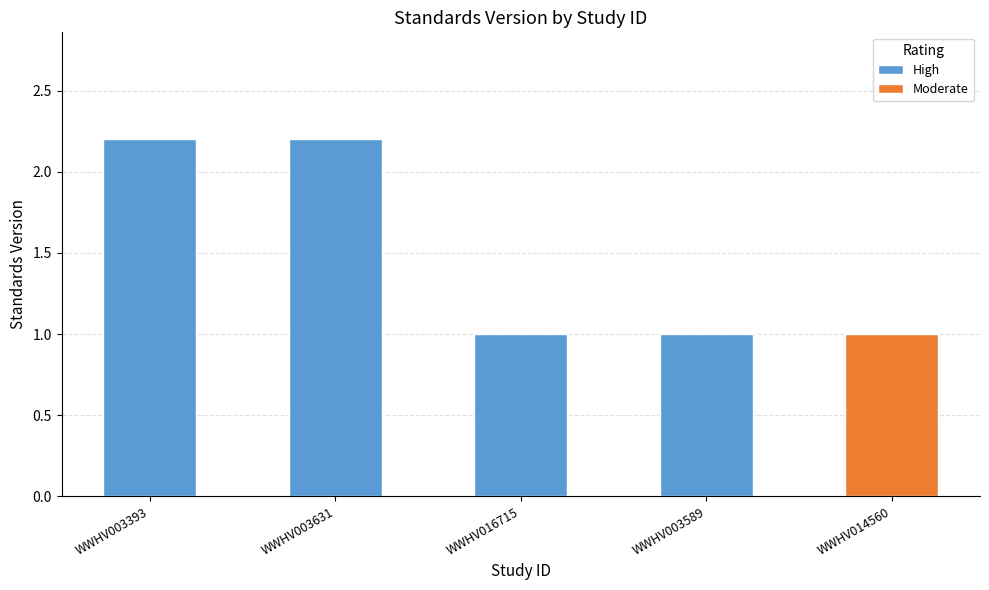

List the labels in order of value, smallest first.

WWHV016715, WWHV003589, WWHV014560, WWHV003393, WWHV003631